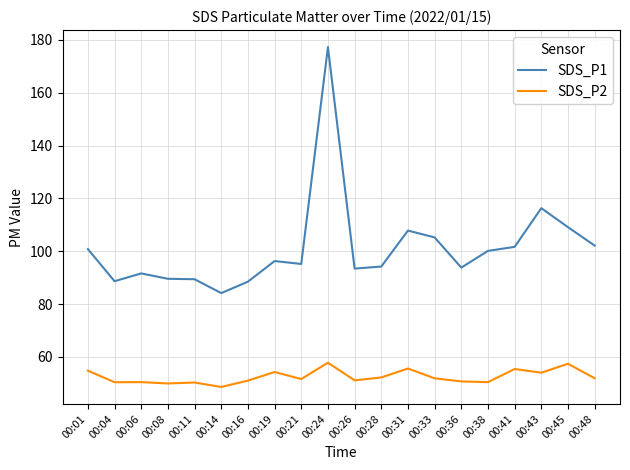

At which label is SDS_P1 closest to 130?

00:43